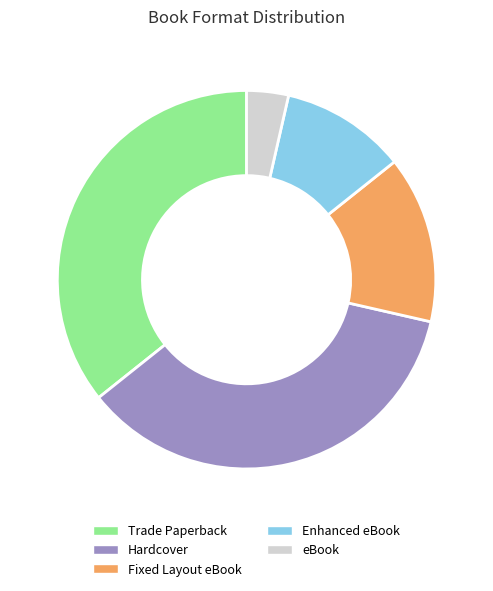

Is it true that Enhanced eBook is 1% of the pie?

False